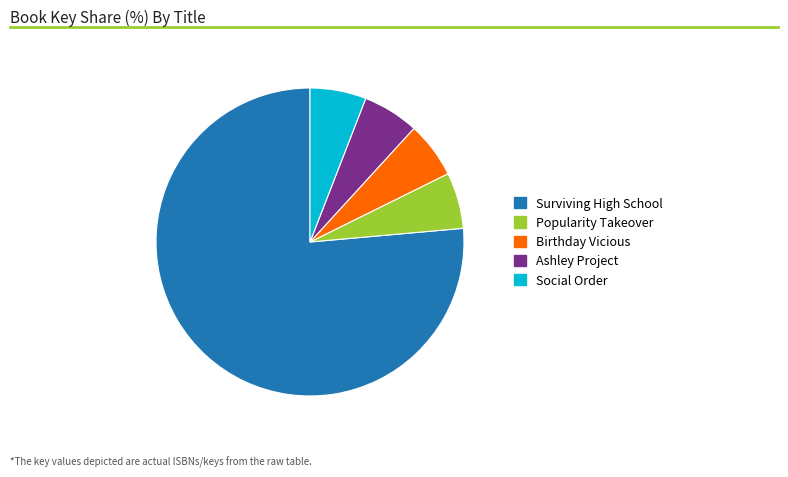

What is the ratio of the value at Ashley Project to the value at Social Order?

1.0